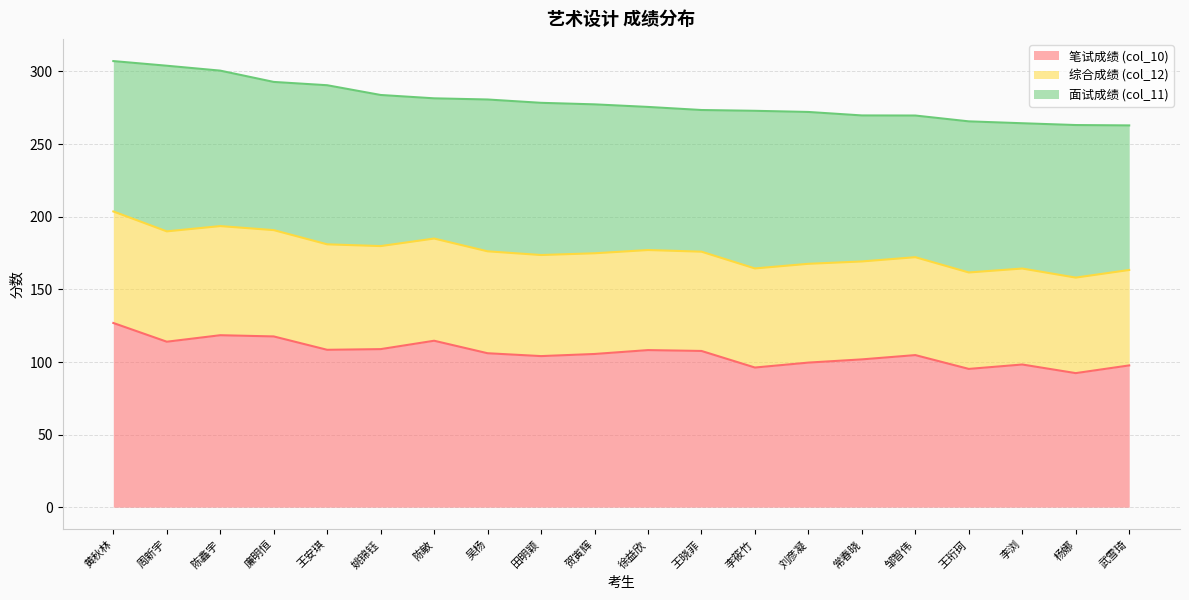

The 笔试成绩 (col_10) series shows 50.2 at 杨娜. True or false?

False